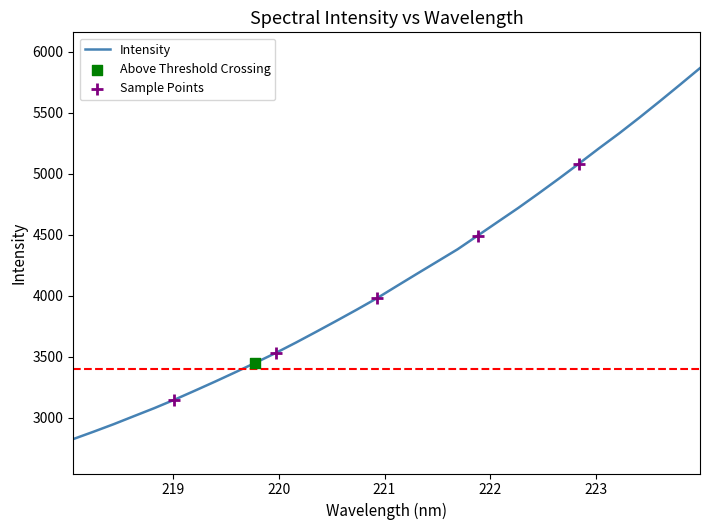

What is the difference between the maximum and minimum values?

3040.9